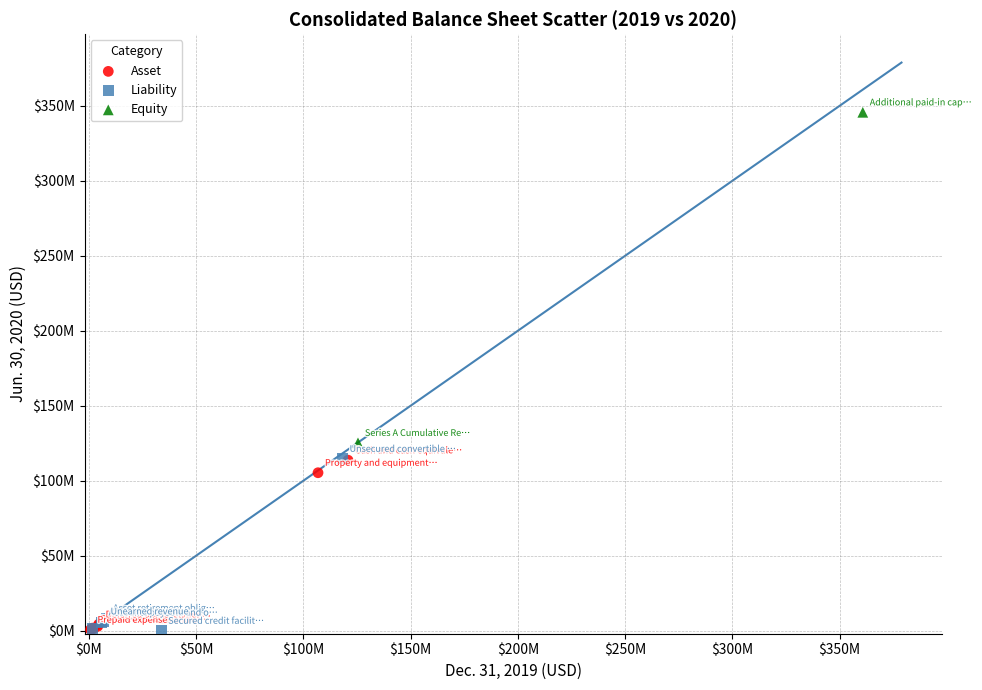

What are all the series names shown in the legend?

Asset, Liability, Equity